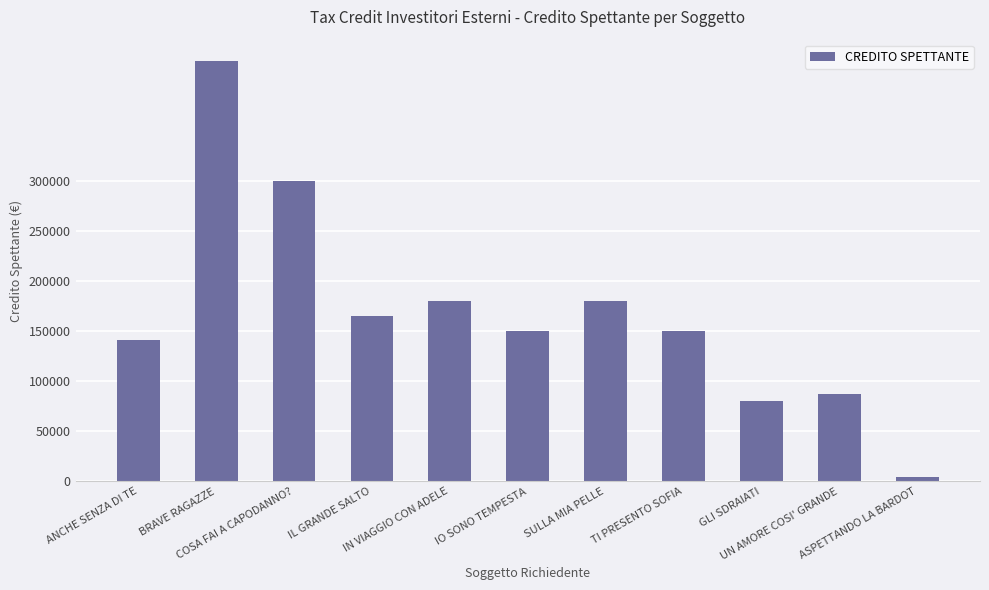

Between IO SONO TEMPESTA and IL GRANDE SALTO, which is larger?

IL GRANDE SALTO